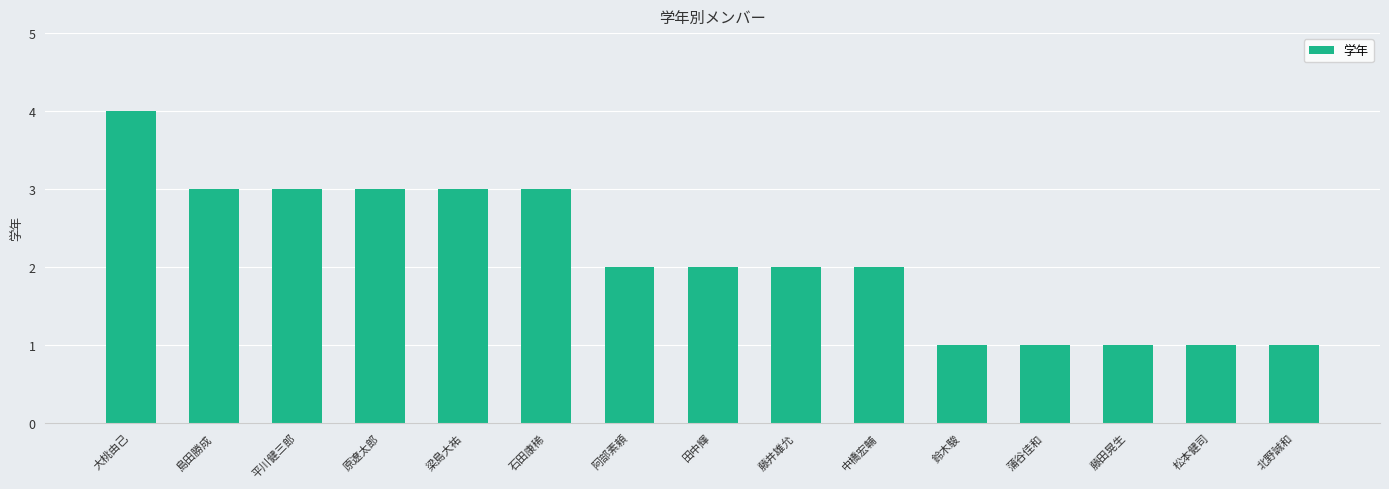

Does the chart contain any negative values?

No